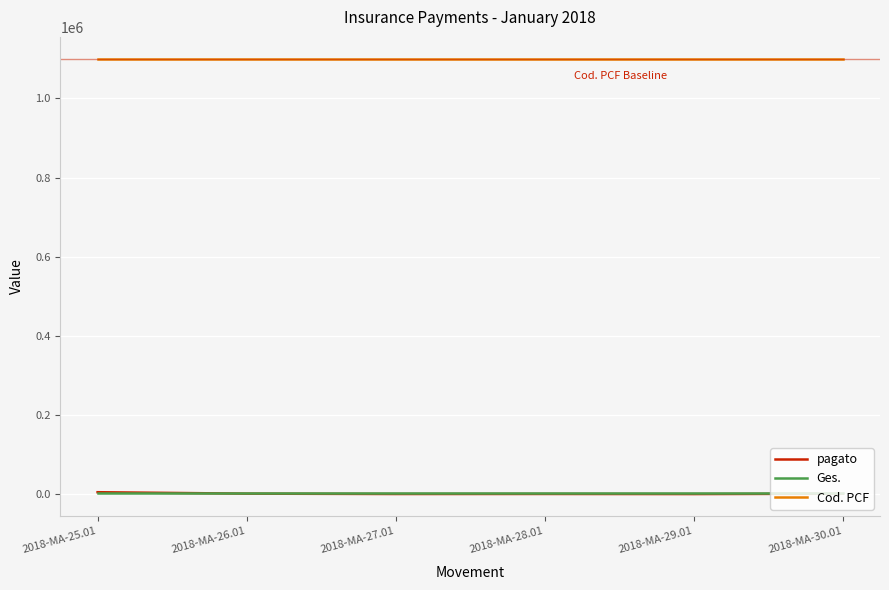

The value of Cod. PCF at 2018-MA-29.01 is 1100401. True or false?

True